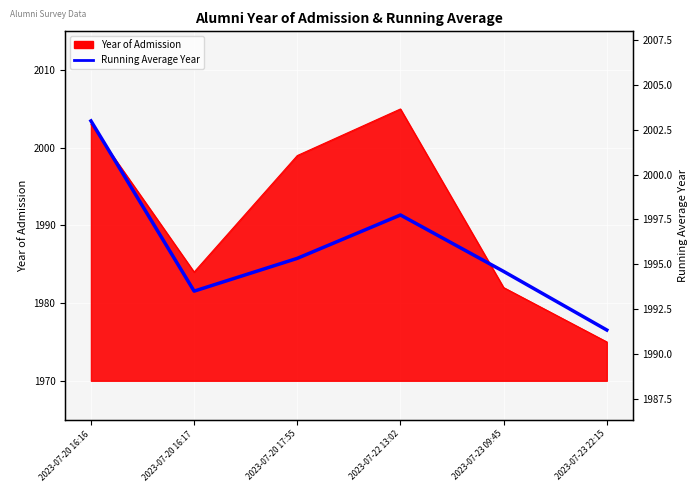

Where is the data nearest to the value 1997?

2023-07-22 13:02